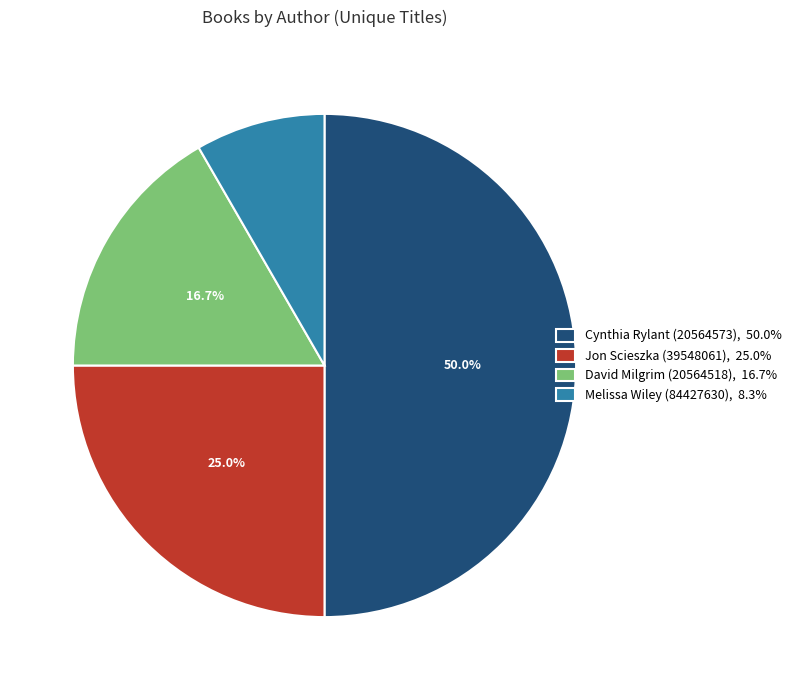

Does Melissa Wiley (84427630), 8.3% represent more than half of the total?

No